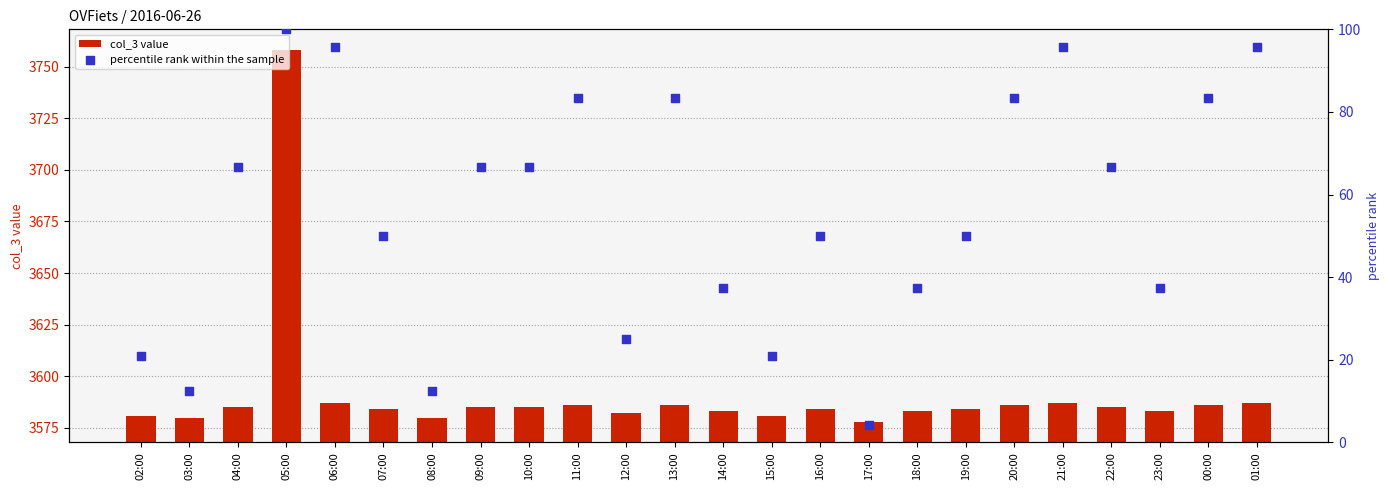

At how many categories does at least one series exceed 1924?

24